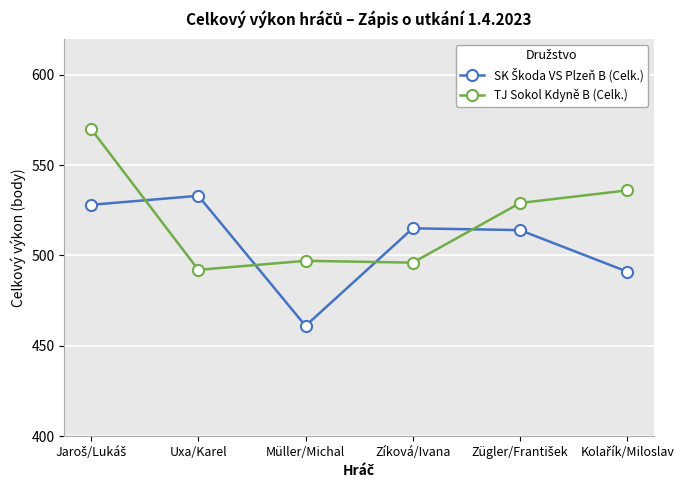

Which label corresponds to the smallest value in the chart?

Müller/Michal